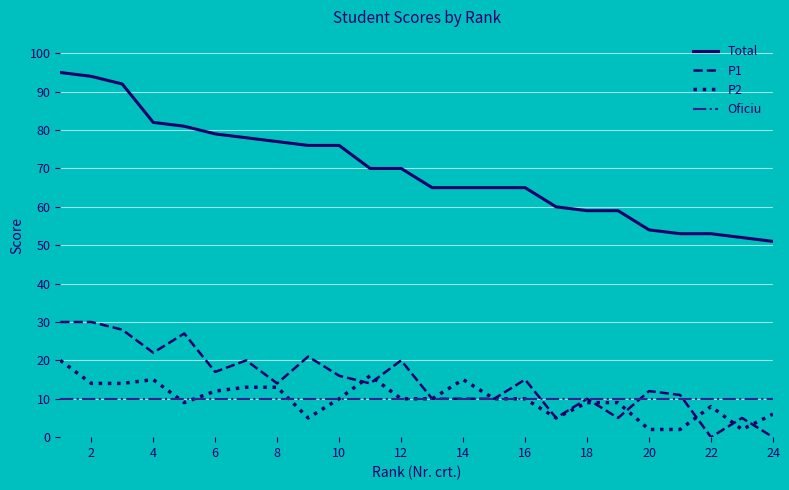

At how many categories does at least one series exceed 14?

24